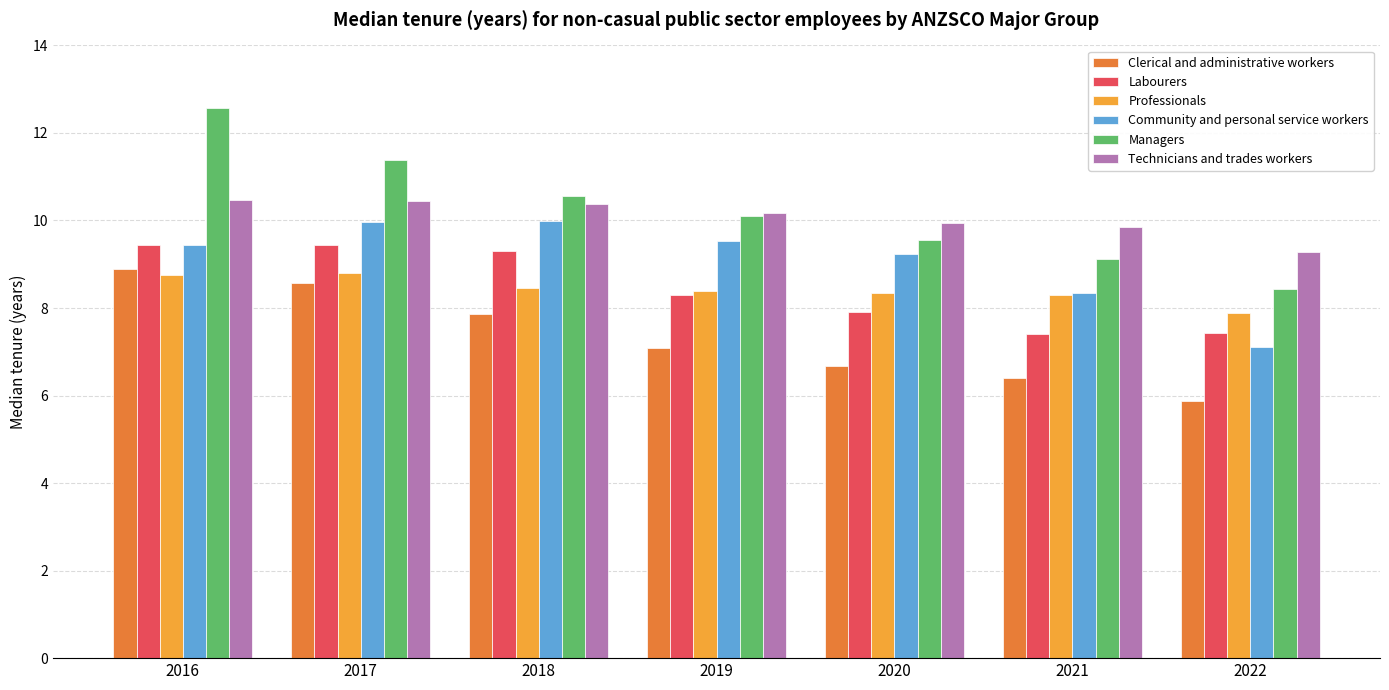

What is the value of the Labourers bar at the 5th from the left?

7.9